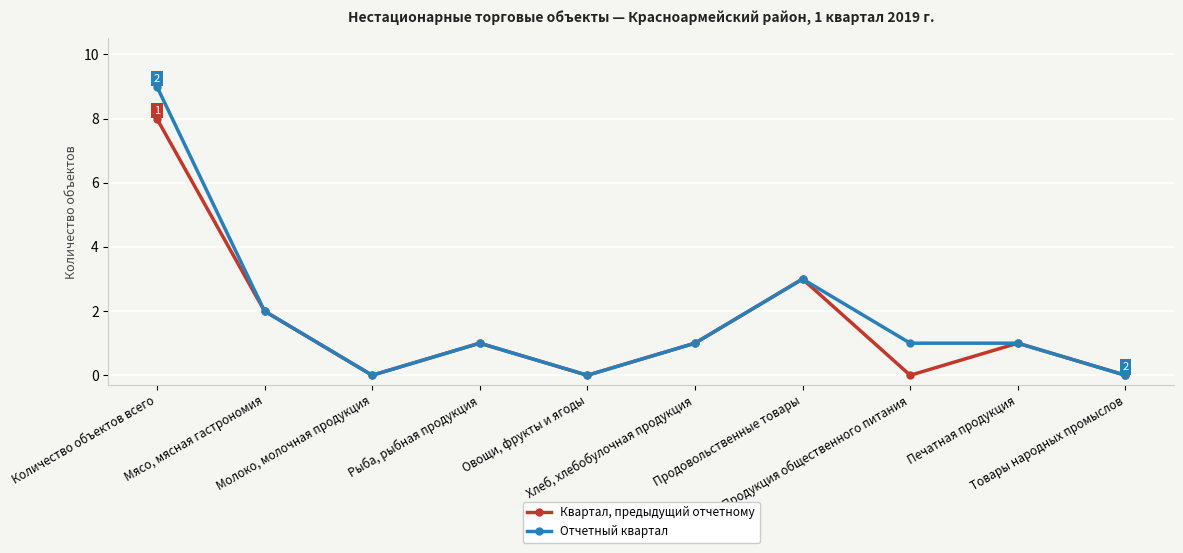

Which series has the widest spread of values?

Отчетный квартал